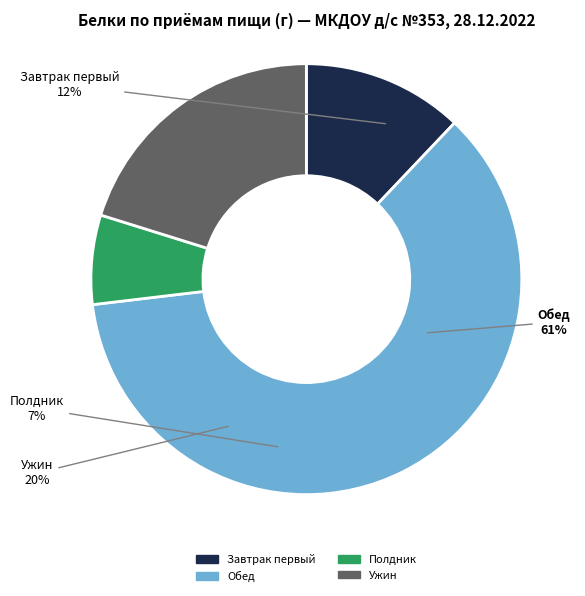

What is the largest slice in the pie chart?

Обед